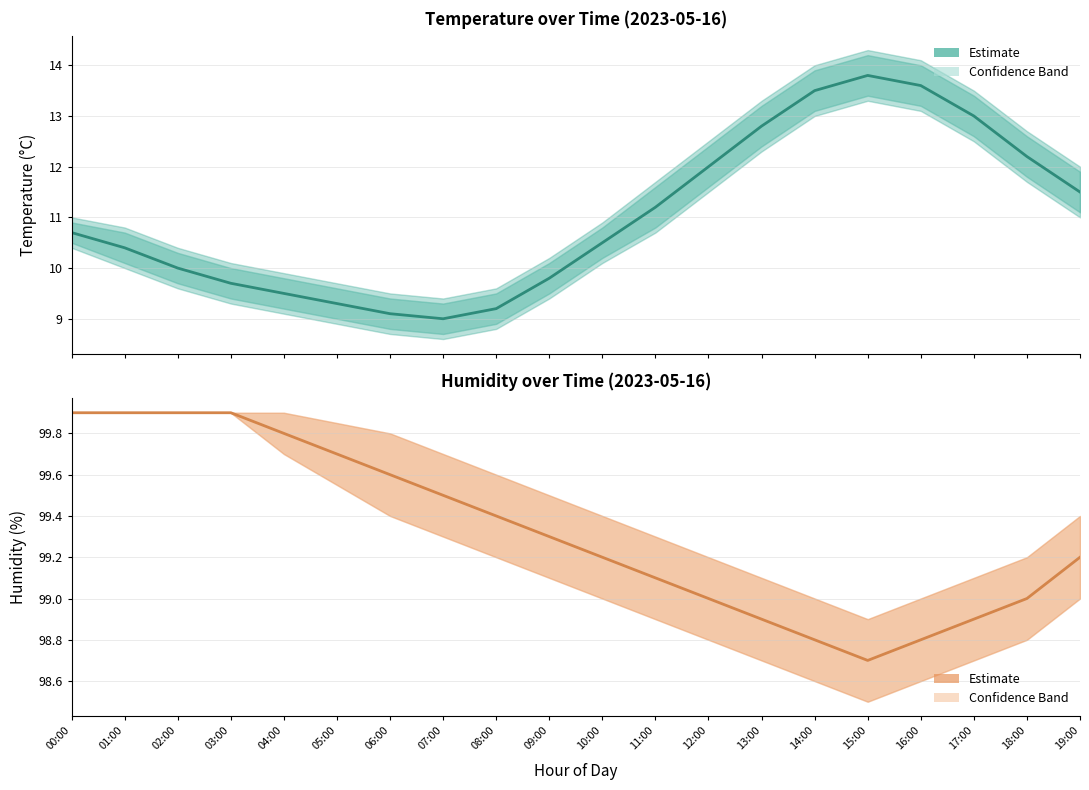

Which series has the largest range (max minus min)?

temperature